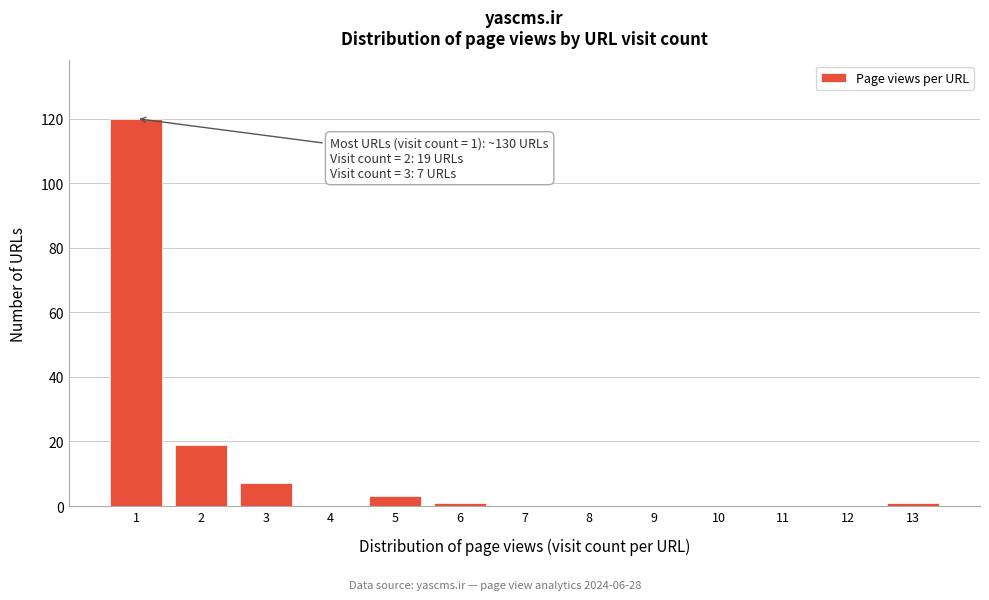

Over which range of the x-axis is the bar tallest?

0.5 to 1.5